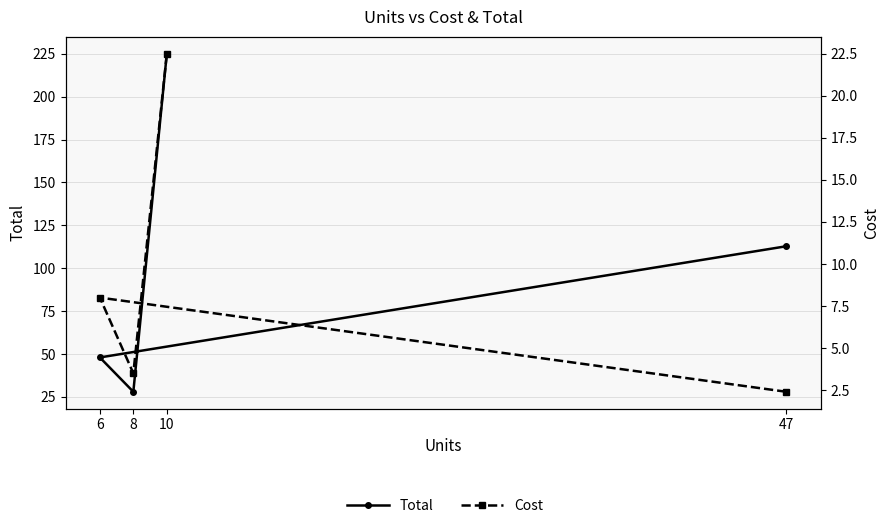

True or false: Cost and Total intersect in this chart.

False